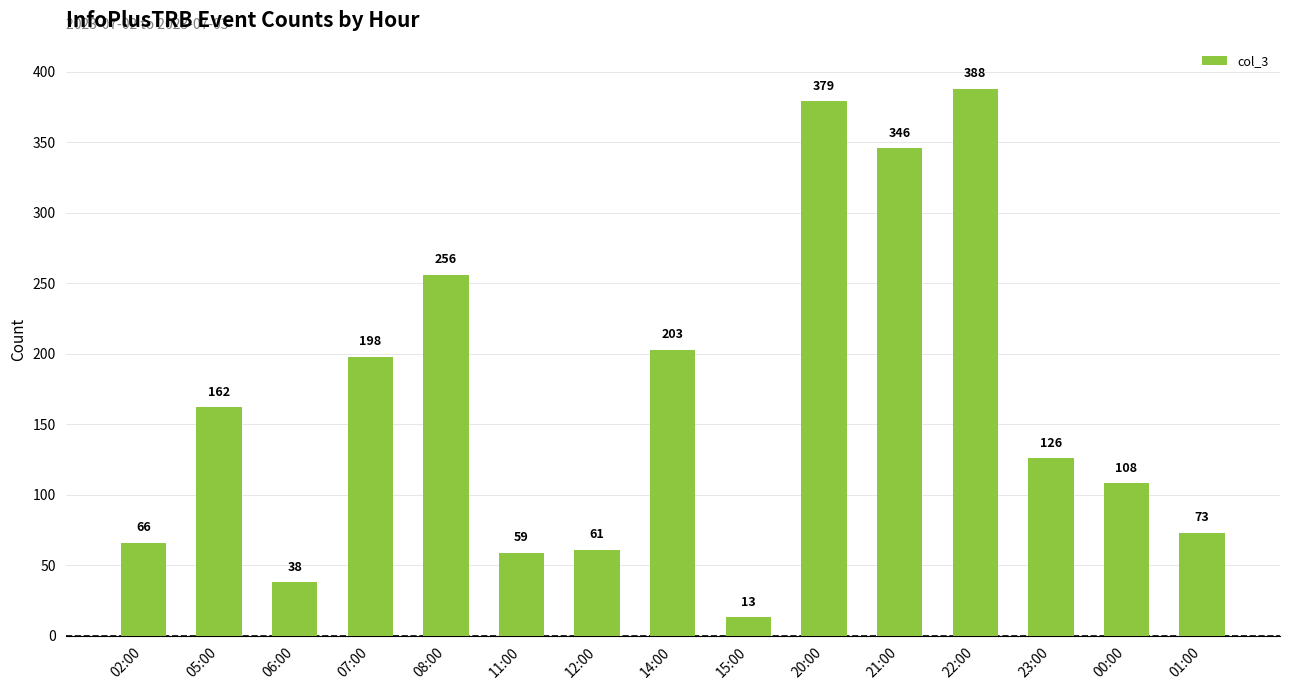

Approximately how many times larger is the value at 21:00 compared to 15:00?

26.6